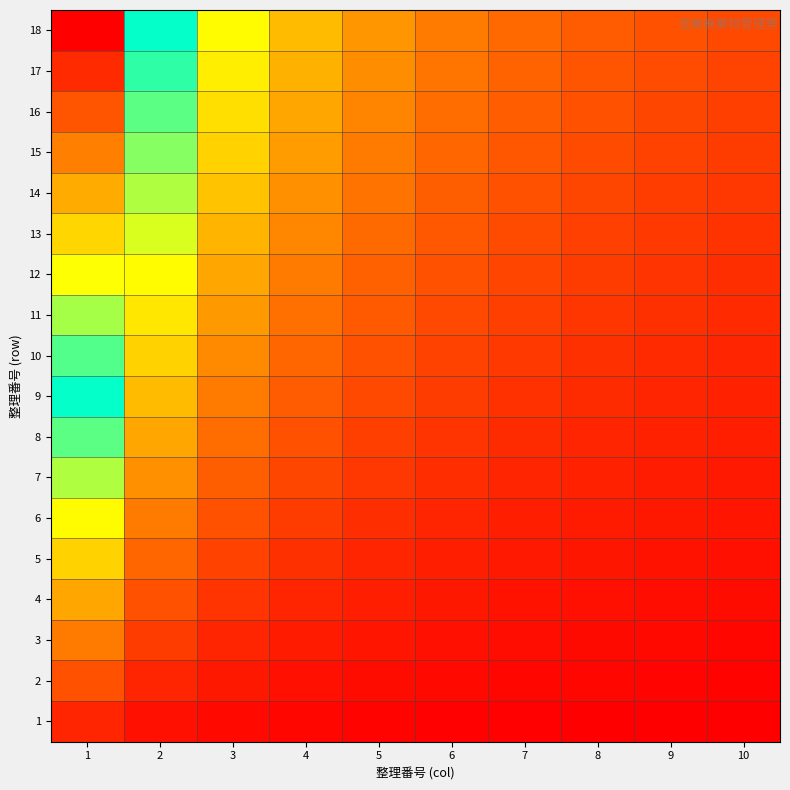

Between 5 and 9, which is larger?

5